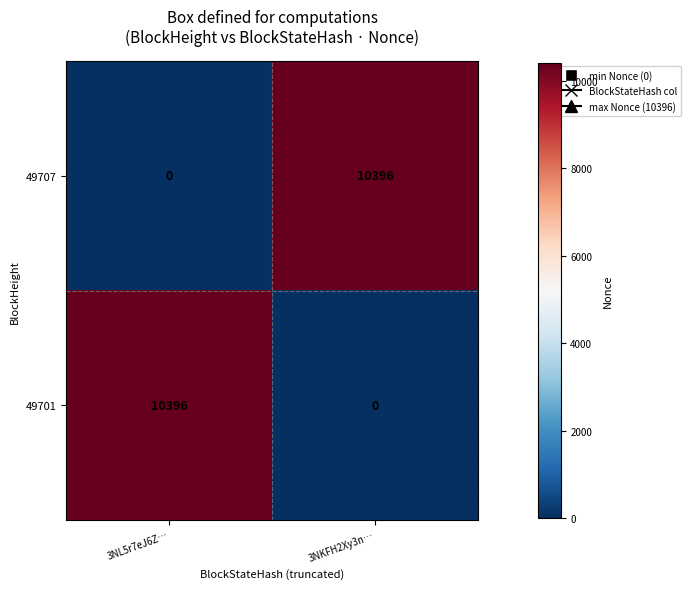

Is it true that 49701 equals 10396 at 3NL5r7eJ6Z…?

True